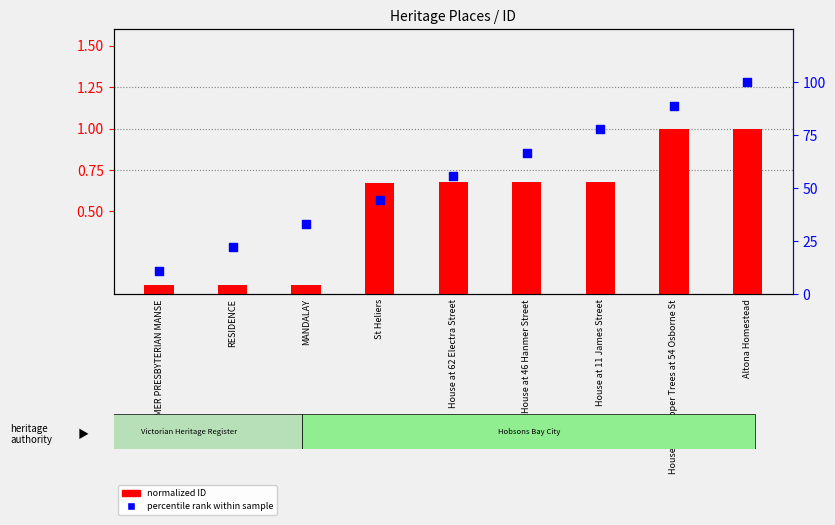

What is the total value across all series at FORMER PRESBYTERIAN MANSE?

11.2